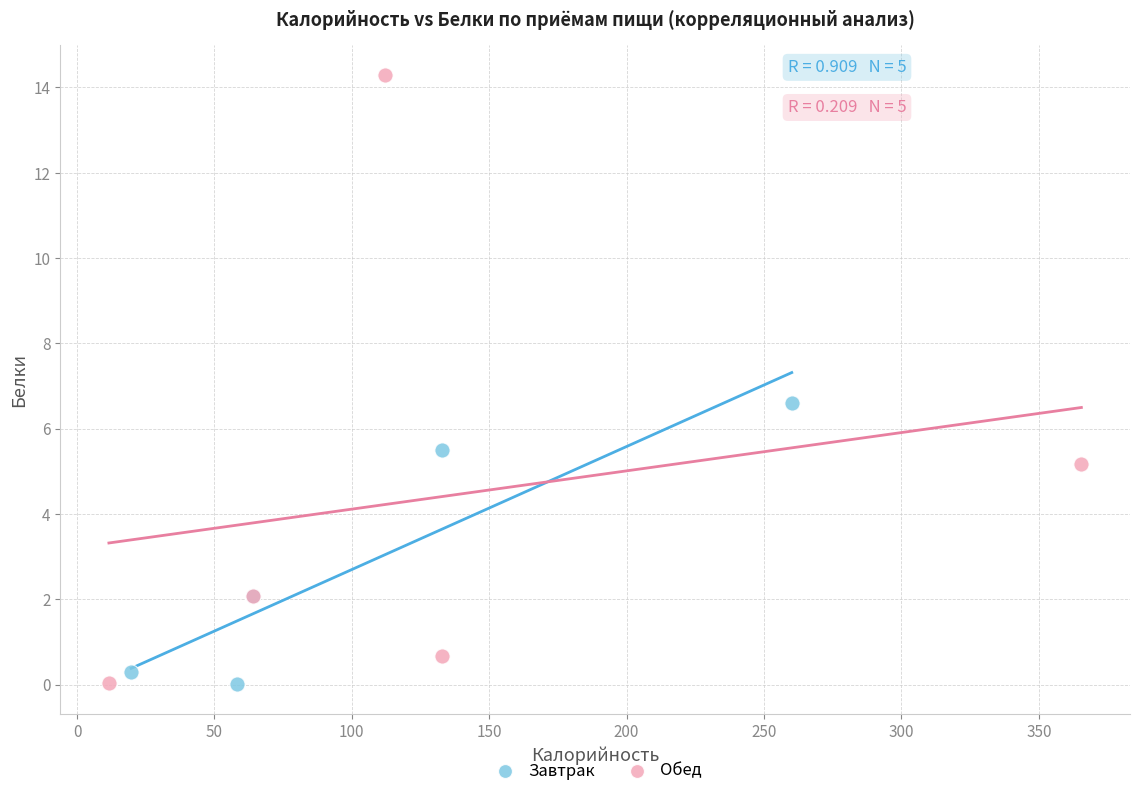

Which series has the widest spread of Y values?

Обед